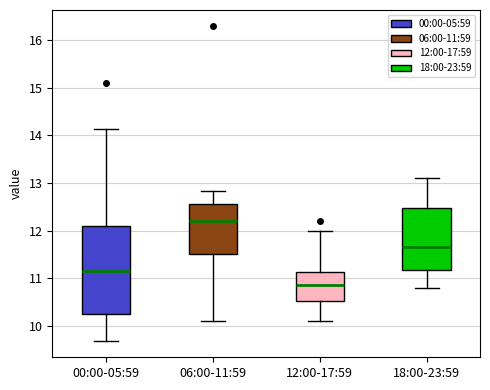

Reading left to right, transcribe this box plot: for each box, give where its median line is, the range the box spans, and where its two whiskers end, as read against the y-axis. The values are not printed on the chart, so give them approximately, as read against the axis.

00:00-05:59: median 11.2, box 10.2 to 12.1, whiskers 9.7 to 14.1
06:00-11:59: median 12.2, box 11.5 to 12.6, whiskers 10.1 to 12.8
12:00-17:59: median 10.9, box 10.5 to 11.1, whiskers 10.1 to 12.0
18:00-23:59: median 11.7, box 11.2 to 12.5, whiskers 10.8 to 13.1